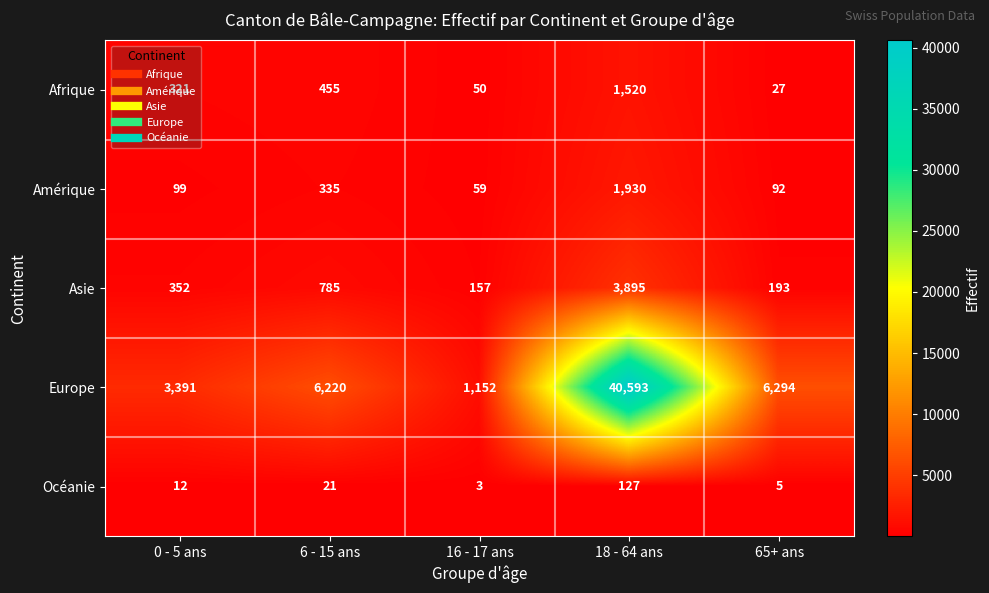

What is the difference between the maximum and minimum values in the Afrique series?

1493